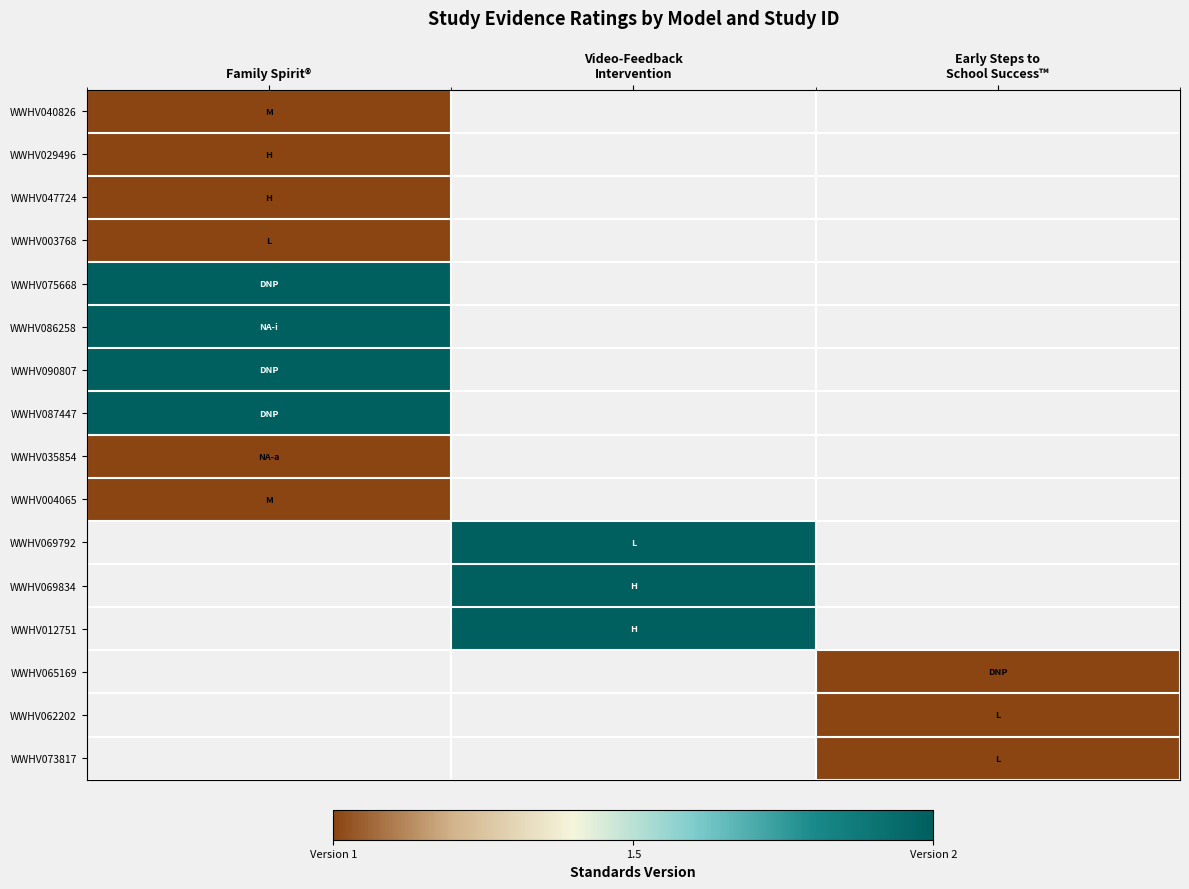

Rank the series by their maximum value, from lowest to highest.

WWHV040826, WWHV029496, WWHV047724, WWHV003768, WWHV035854, WWHV004065, WWHV075668, WWHV086258, WWHV090807, WWHV087447, WWHV069792, WWHV069834, WWHV012751, WWHV065169, WWHV062202, WWHV073817